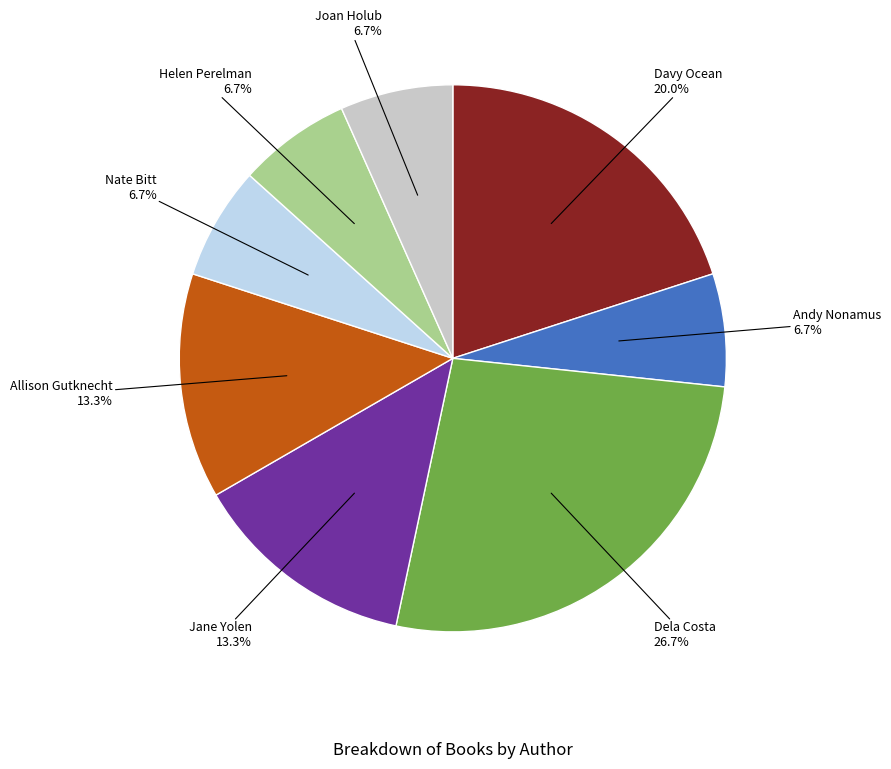

Combined, do Joan Holub and Davy Ocean account for over 50%?

No